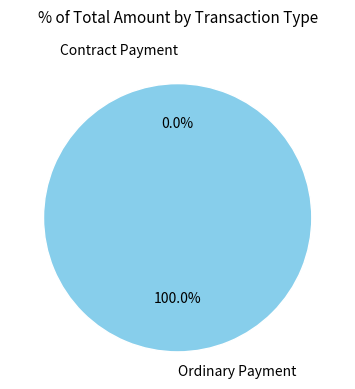

How many segments does this pie chart have?

2